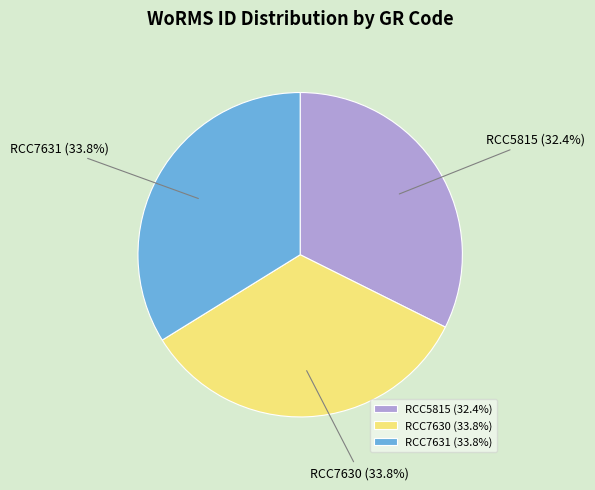

Combined, what portion of the pie is RCC5815 and RCC7631?

66.2%